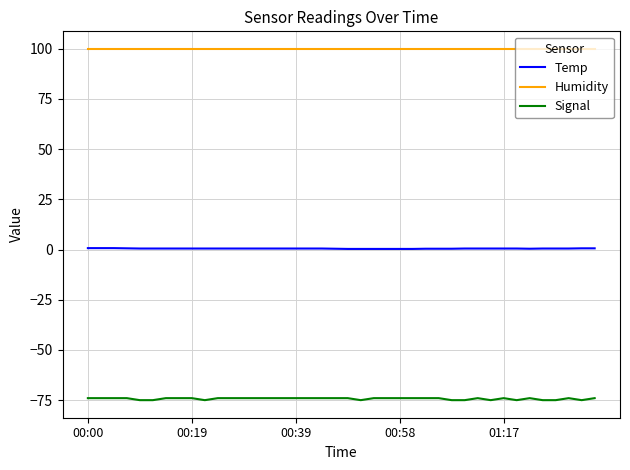

How many lines are shown in the chart?

3